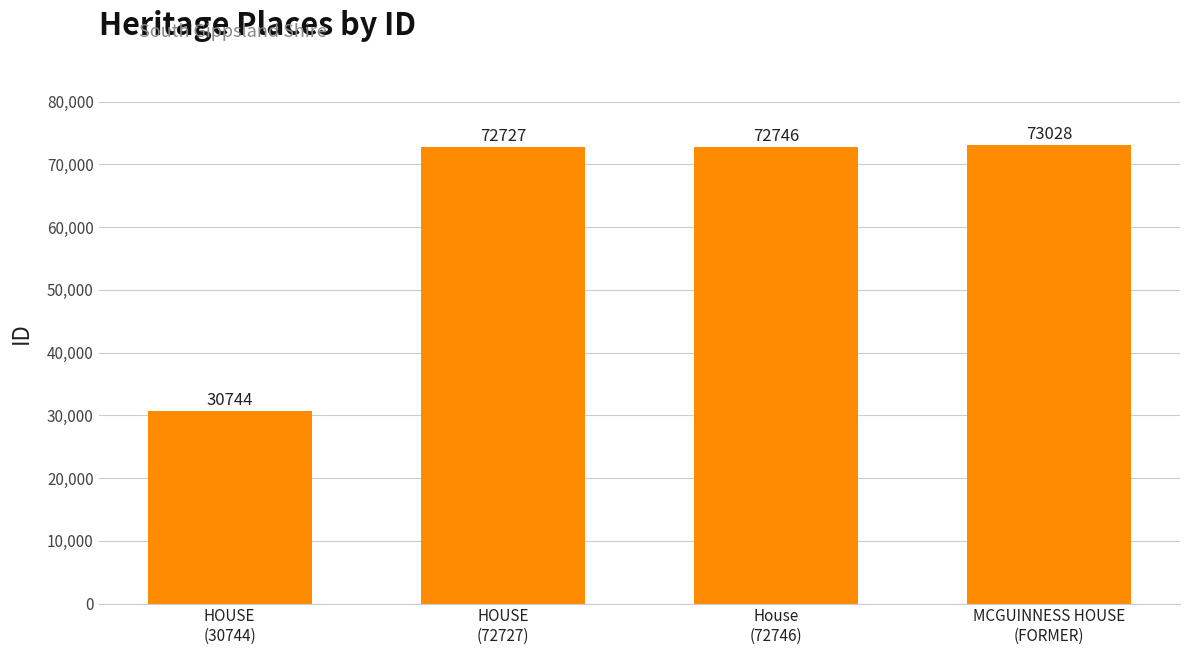

Reading right to left, transcribe all the data shown in this chart.

73028	72746	72727	30744